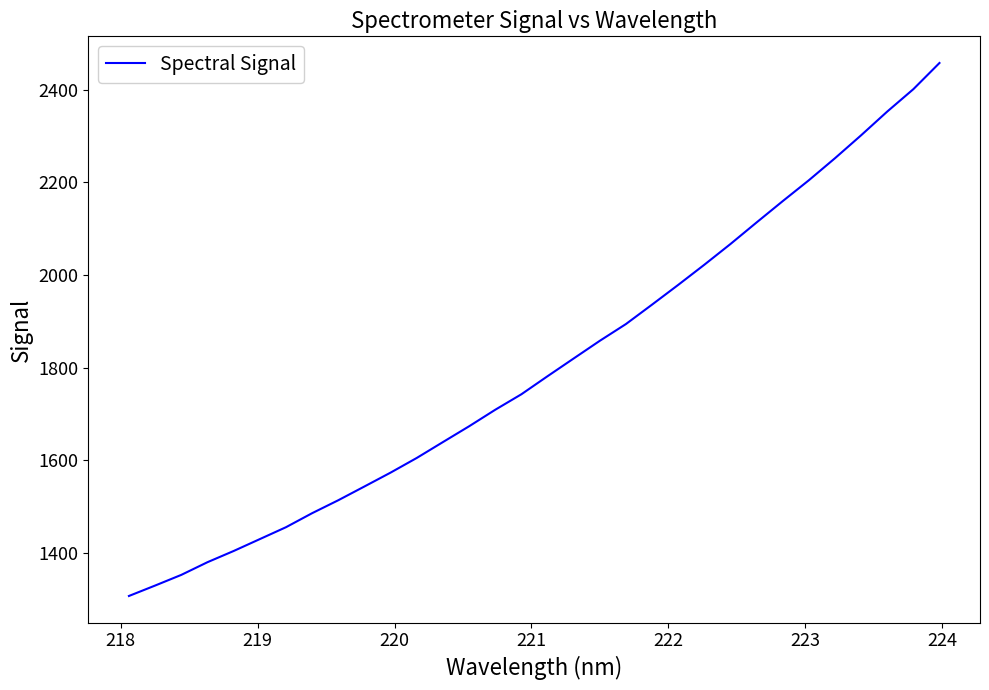

What is the sum of all values?

57743.9